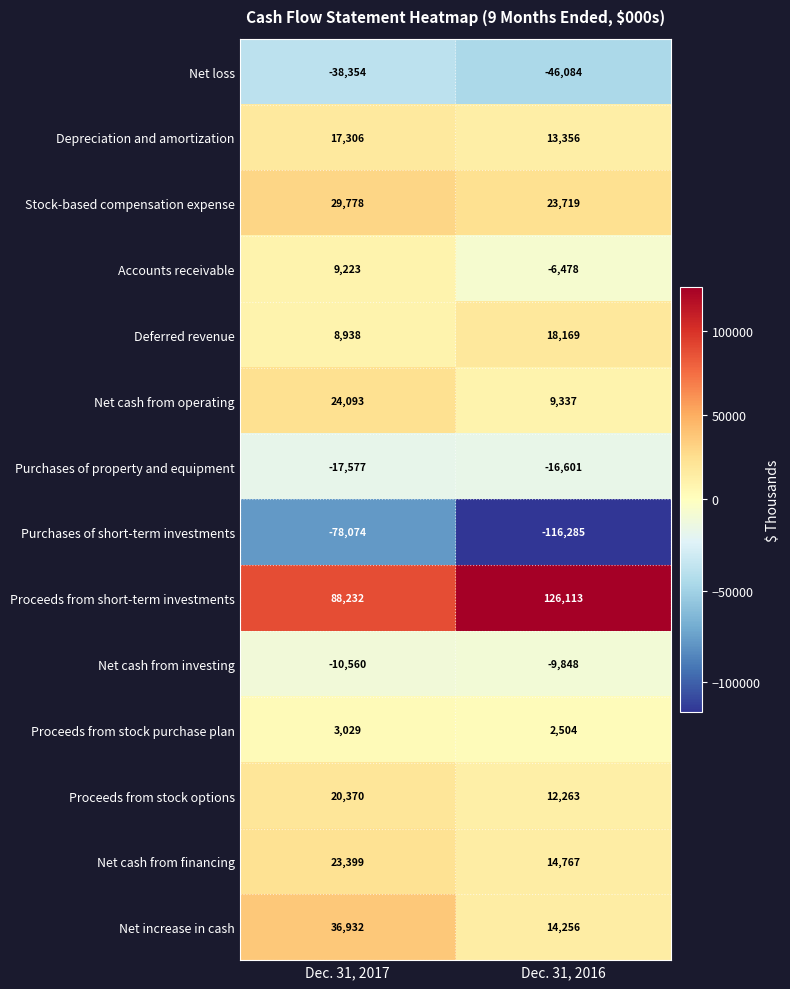

At which category is the sum across all series the highest?

Dec. 31, 2017